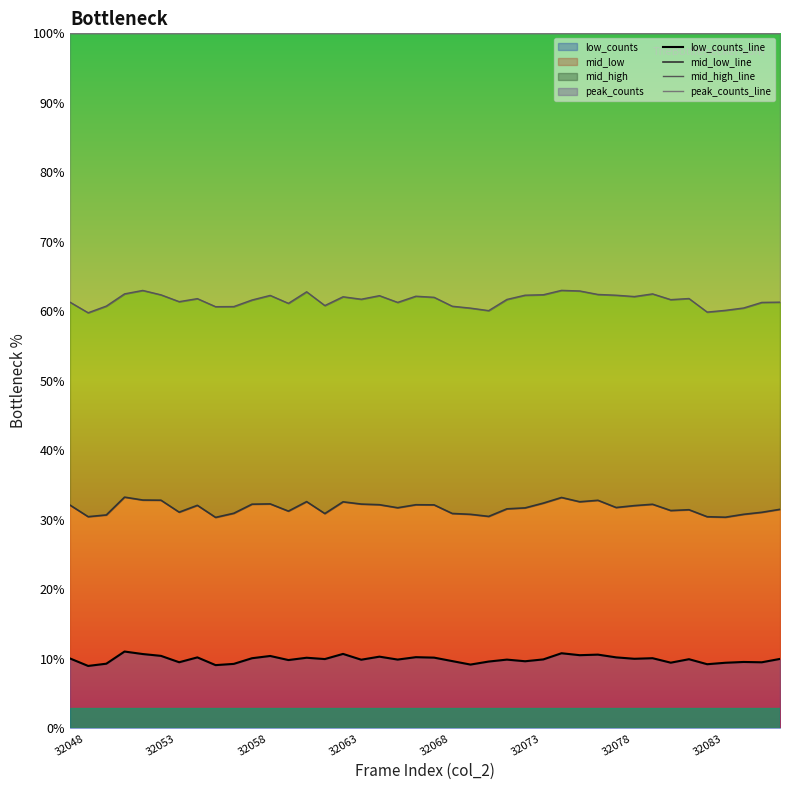

In mid_low_line, how many points are lower than both neighbors (excluding endpoints)?

11